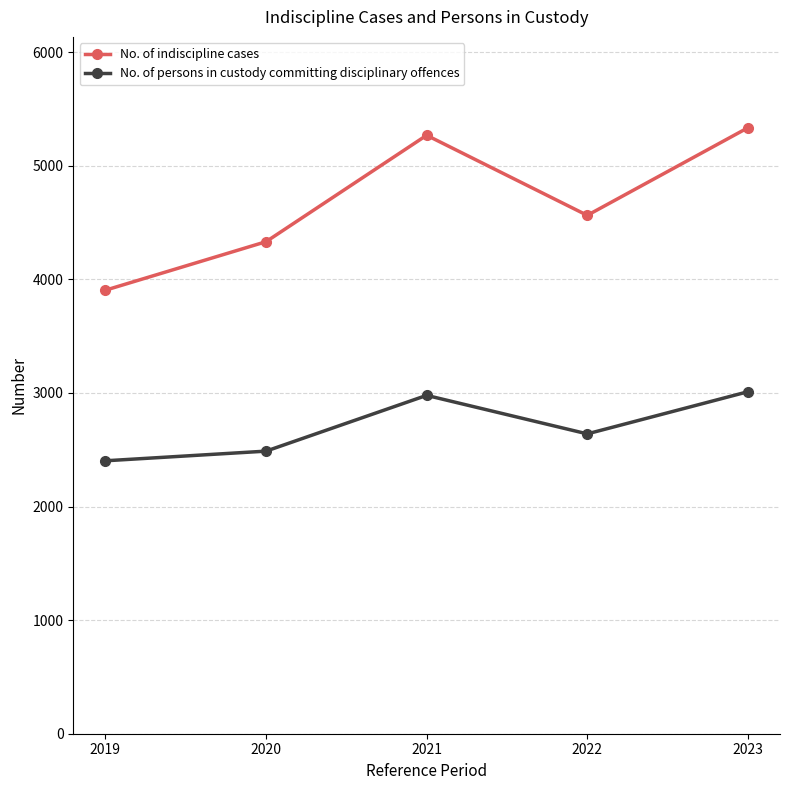

Reading left to right, transcribe all the data shown in this chart.

No. of indiscipline cases: 2019=3905	2020=4332	2021=5269	2022=4564	2023=5335
No. of persons in custody committing disciplinary offences: 2019=2403	2020=2488	2021=2979	2022=2640	2023=3011